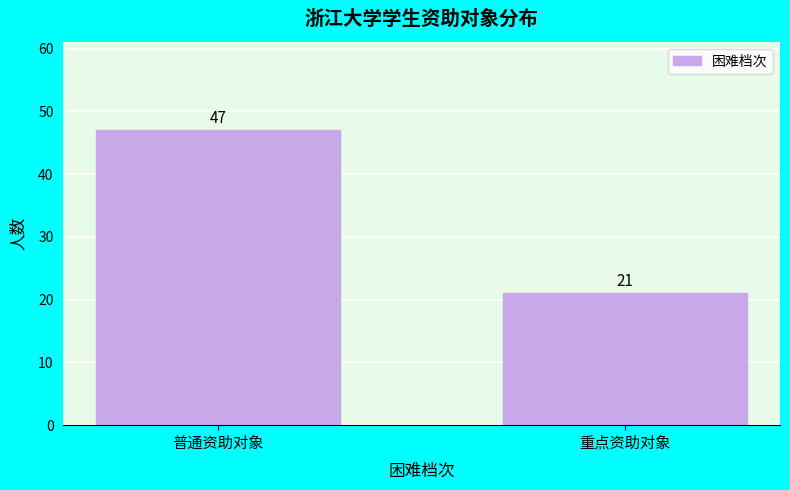

Reading left to right, transcribe all the data shown in this chart.

47	21